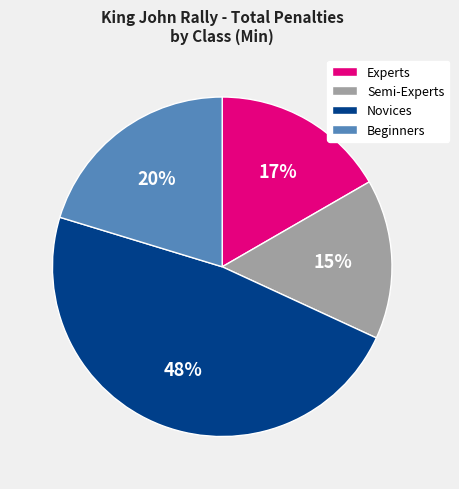

To the nearest percent, what is the combined percentage of Beginners and Novices?

68%